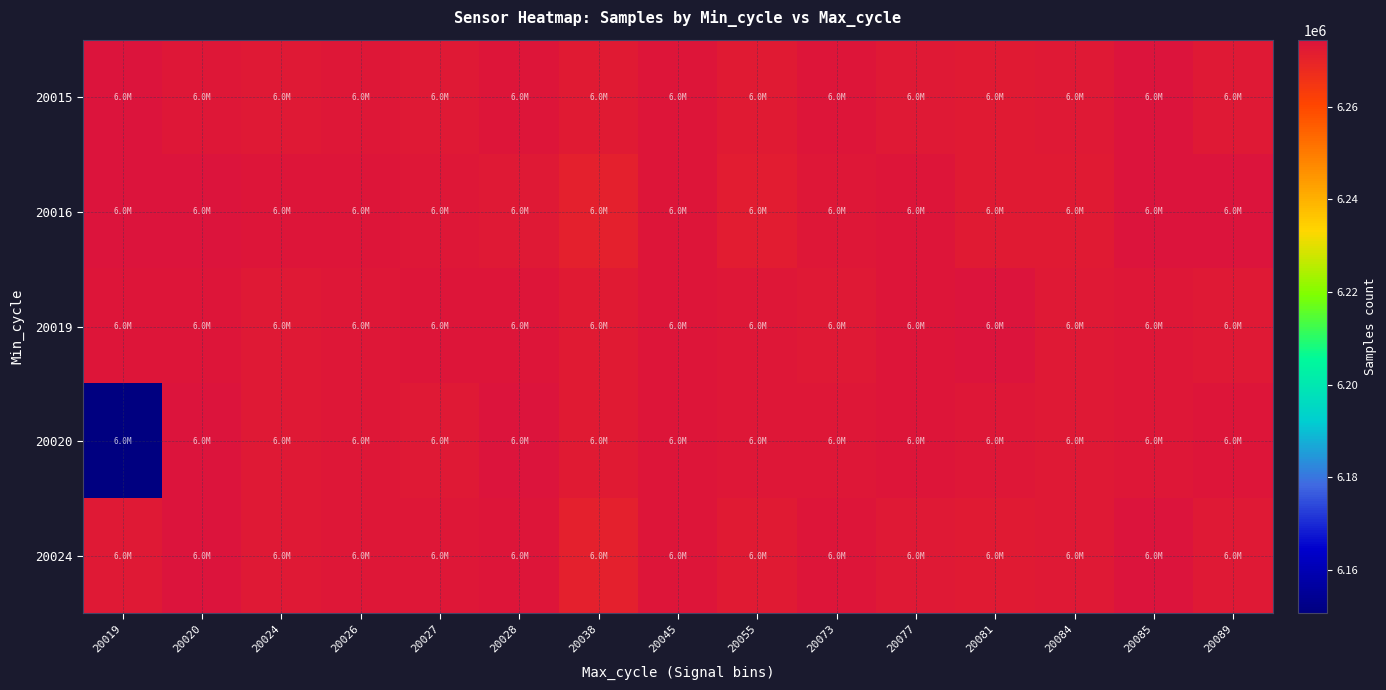

Reading left to right, list all the values displayed in this chart.

20015: 20019=6274478	20020=6273219	20024=6272916	20026=6273157	20027=6272731	20028=6273831	20038=6272437	20045=6273925	20055=6272345	20073=6273615	20077=6273010	20081=6272328	20084=6272701	20085=6274150	20089=6272883
20016: 20019=6274174	20020=6274190	20024=6273586	20026=6273691	20027=6273460	20028=6272727	20038=6271090	20045=6273529	20055=6271940	20073=6273038	20077=6273822	20081=6272540	20084=6272437	20085=6274223	20089=6274416
20019: 20019=6273754	20020=6273586	20024=6272916	20026=6273157	20027=6273520	20028=6273831	20038=6272437	20045=6273529	20055=6273327	20073=6272982	20077=6273615	20081=6274190	20084=6272701	20085=6273219	20089=6272883
20020: 20019=6150651	20020=6274190	20024=6272916	20026=6273157	20027=6272731	20028=6274174	20038=6272437	20045=6273529	20055=6273327	20073=6273038	20077=6273822	20081=6273406	20084=6272701	20085=6273219	20089=6273691
20024: 20019=6272883	20020=6274223	20024=6272916	20026=6273157	20027=6273460	20028=6273831	20038=6271090	20045=6273925	20055=6272345	20073=6273615	20077=6273010	20081=6272328	20084=6272701	20085=6274150	20089=6272883